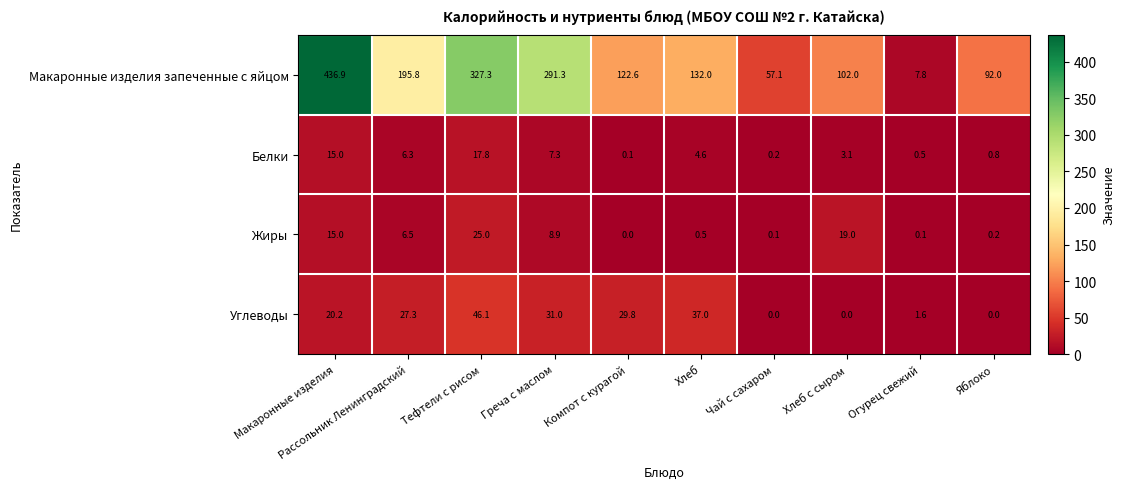

How many distinct data groups are displayed?

4